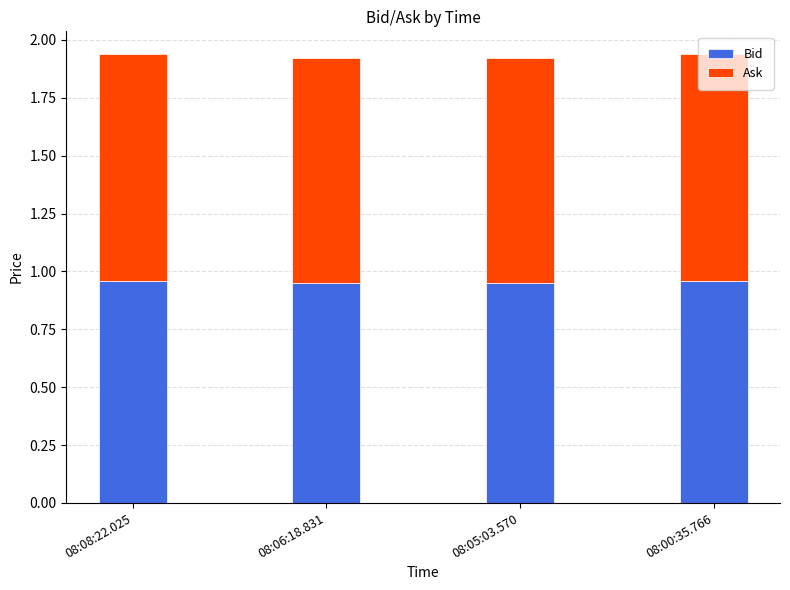

The Bid series shows 1.4 at 08:08:22.025. True or false?

False